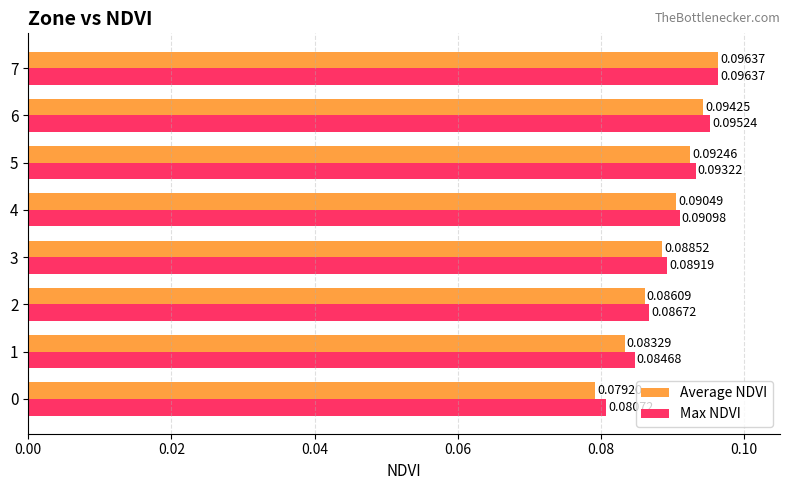

Which series changed the most between 3 and 4?

Average NDVI